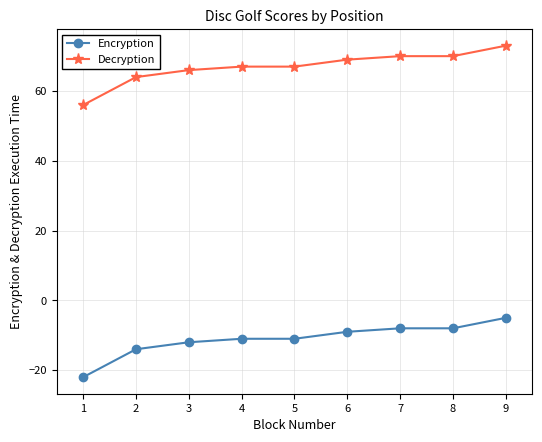

Rank the series by their average value, from highest to lowest.

Decryption, Encryption